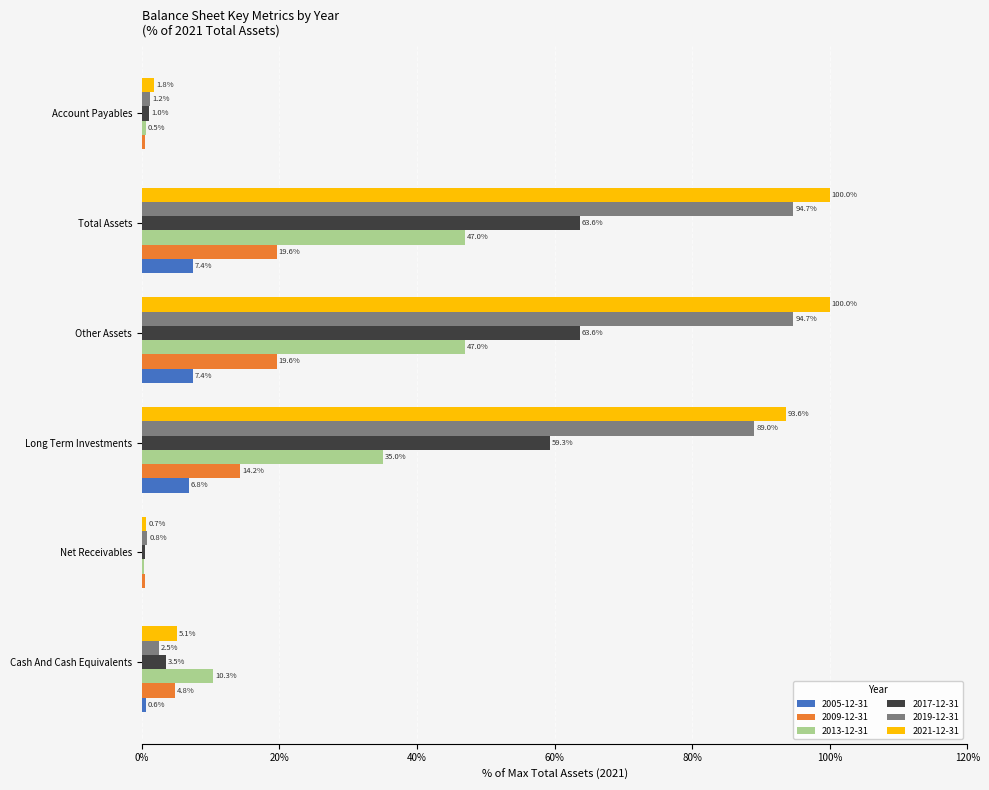

Is it true that 2005-12-31 equals 6.8 at Long Term Investments?

True